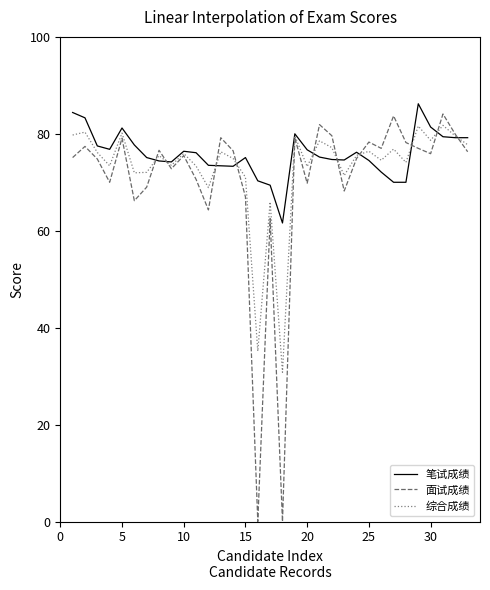

What is the maximum value for 面试成绩?

84.1